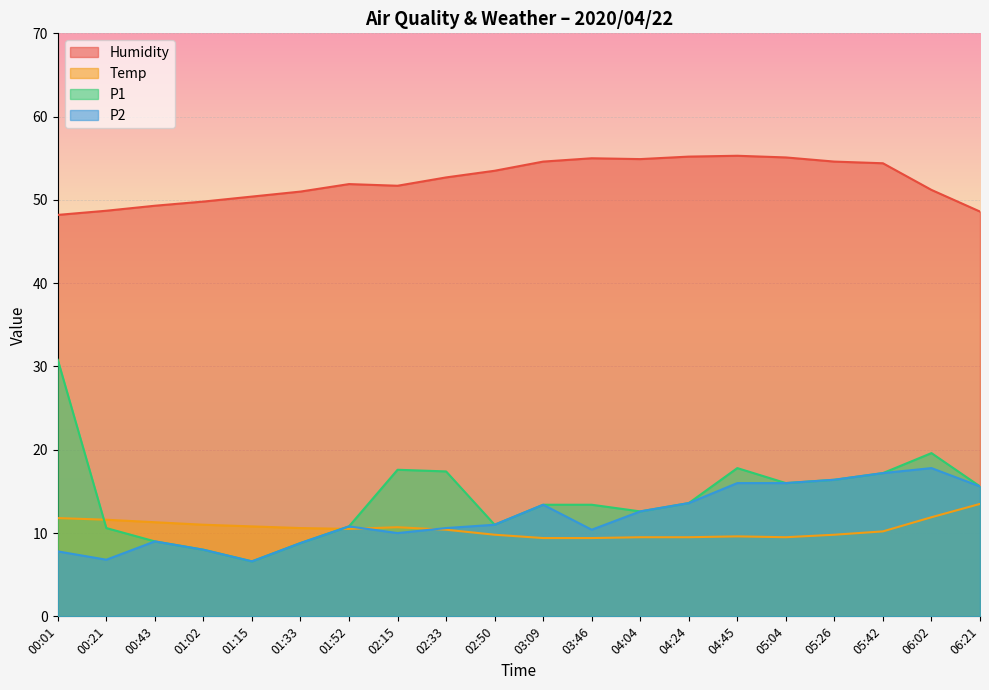

What is the average value of the Temp series?

10.5